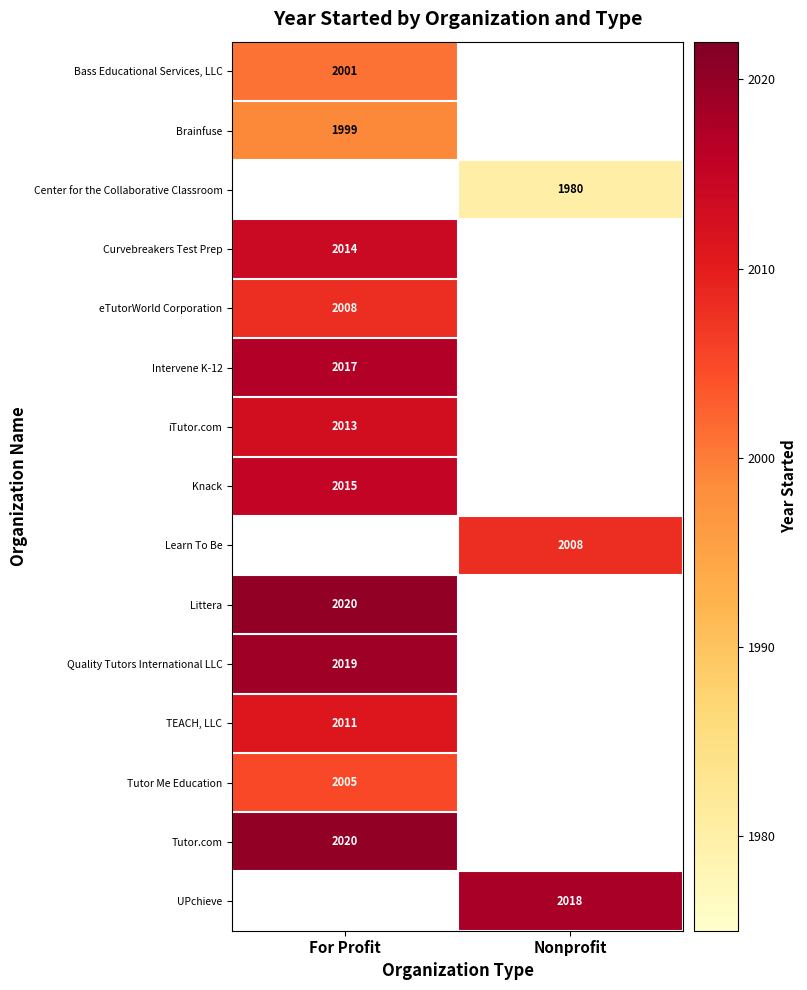

True or false: Bass Educational Services, LLC has a value of 2001 at For Profit.

True